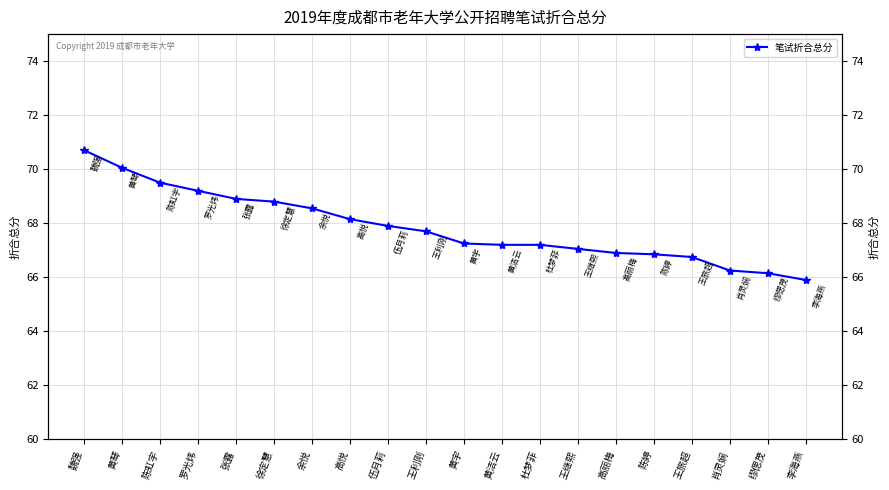

Which category has the highest value across all series?

魏强